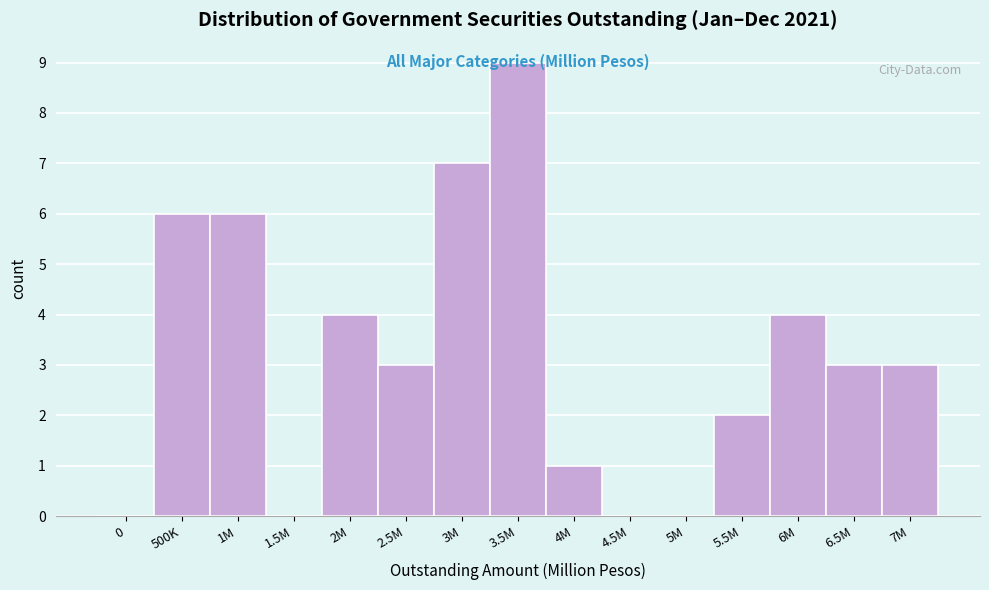

What is the greatest value displayed?

9